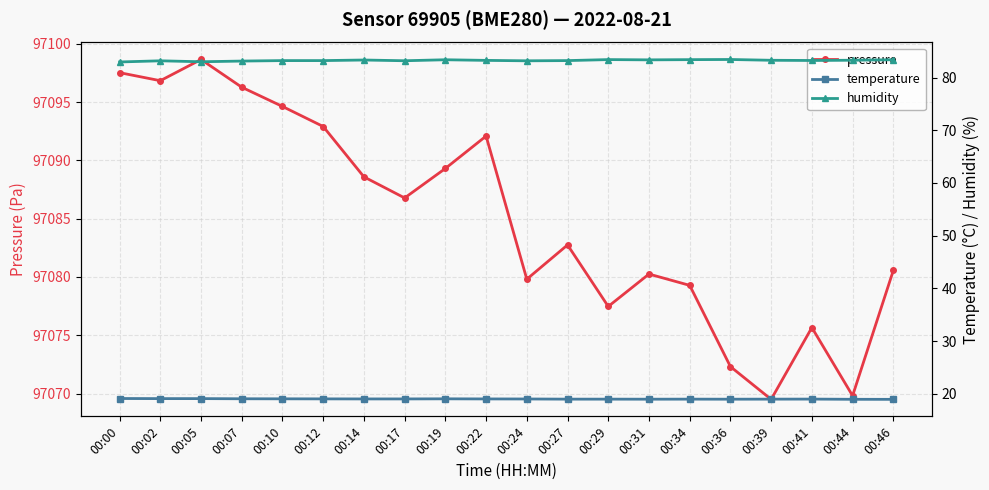

What is the difference between the maximum and minimum values in the temperature series?

0.2